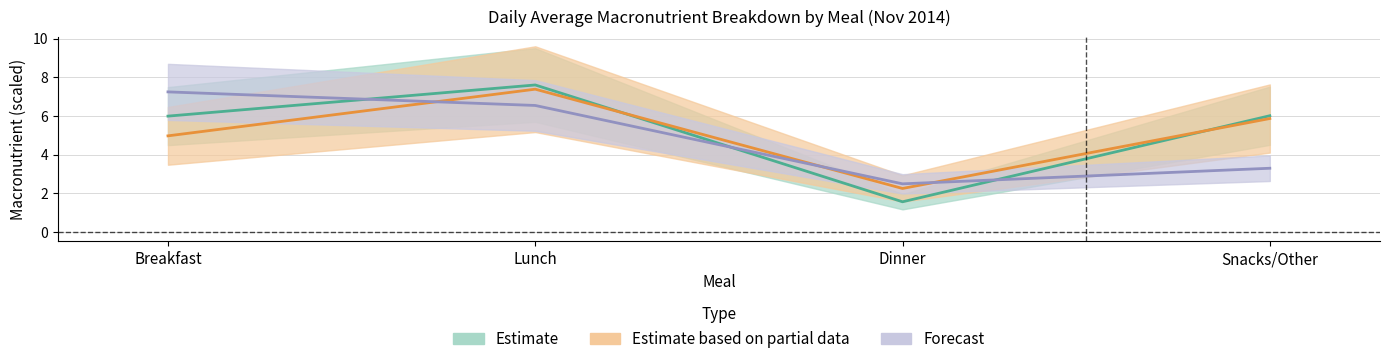

What position from the right is Lunch?

3